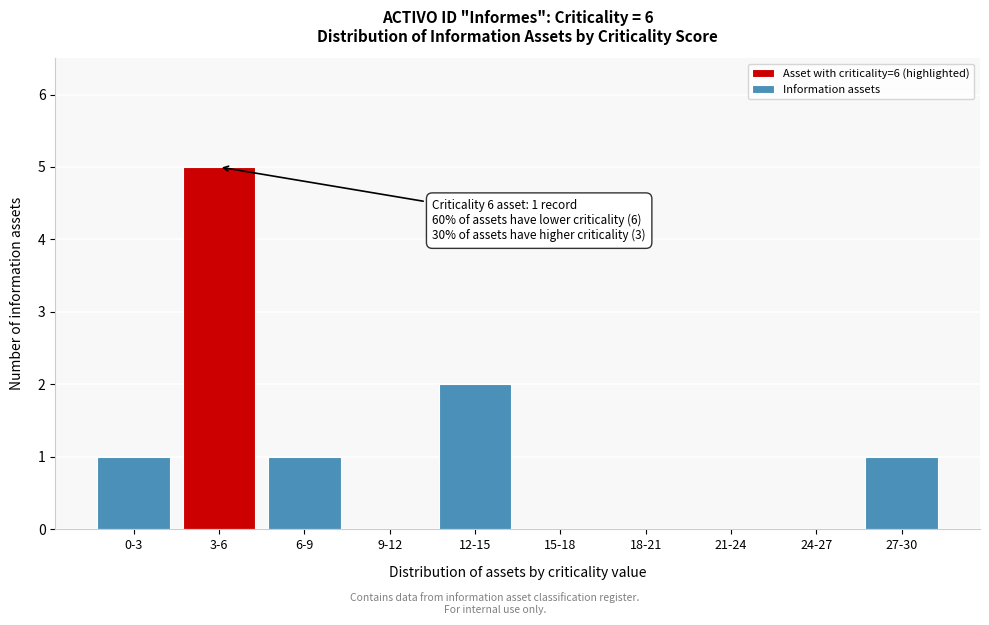

Reading right to left, what are all the values shown in this chart?

27-30=1	24-27=0	21-24=0	18-21=0	15-18=0	12-15=2	9-12=0	6-9=1	3-6=5	0-3=1